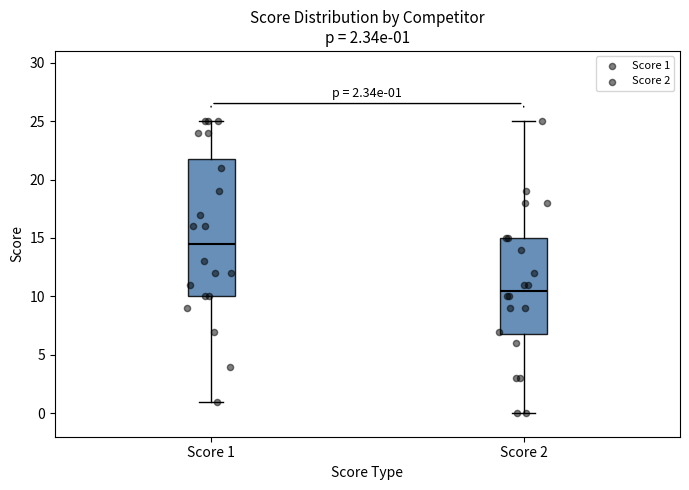

Comparing the boxes themselves (not the whiskers), which one is the tallest?

Score 1